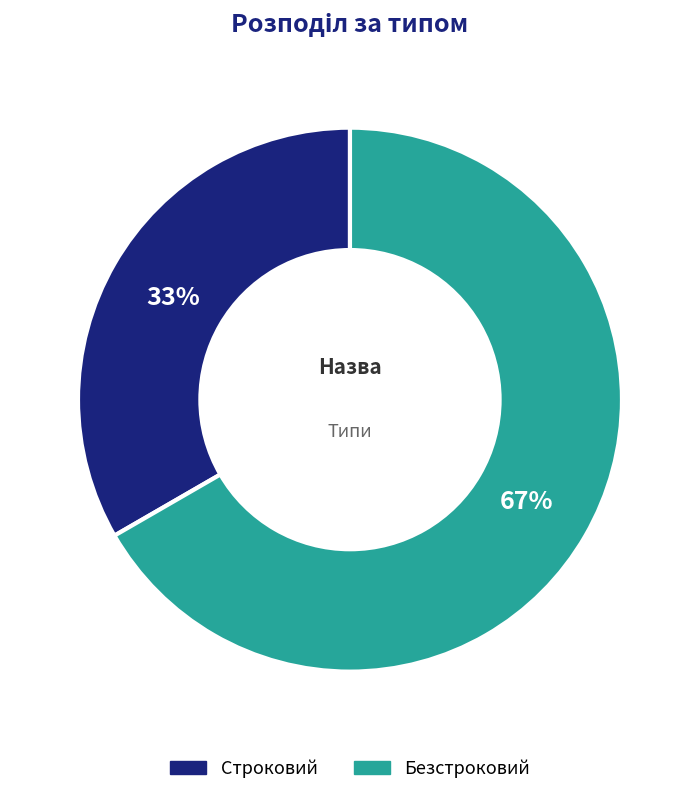

How many slices are in this pie chart?

2